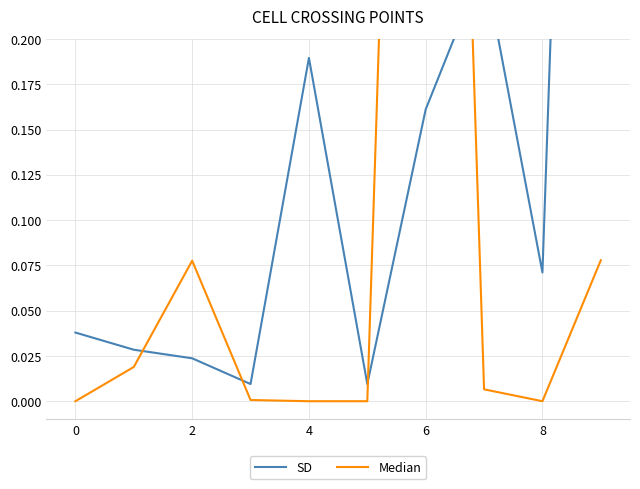

Reading left to right, list all the values displayed in this chart.

SD: 0.0	0.0	0.0	0.0	0.2	0.0	0.2	0.2	0.1	1.0
Median: 0.0	0.0	0.1	0.0	0.0	0.0	1.0	0.0	0.0	0.1